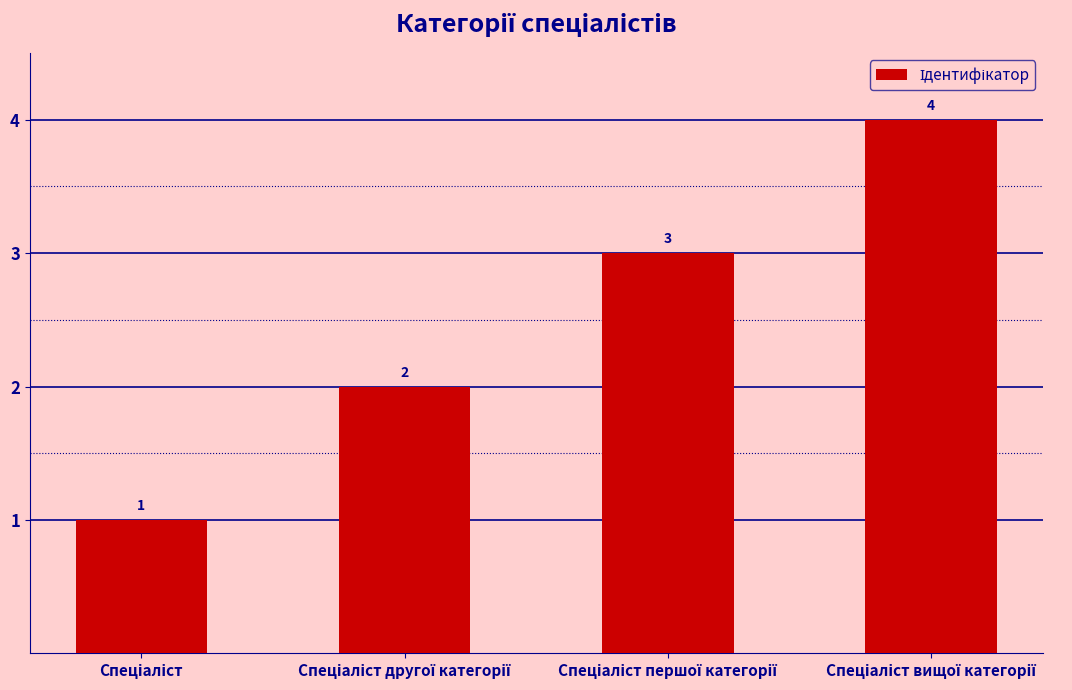

What is the value of the 4th bar from the left?

4